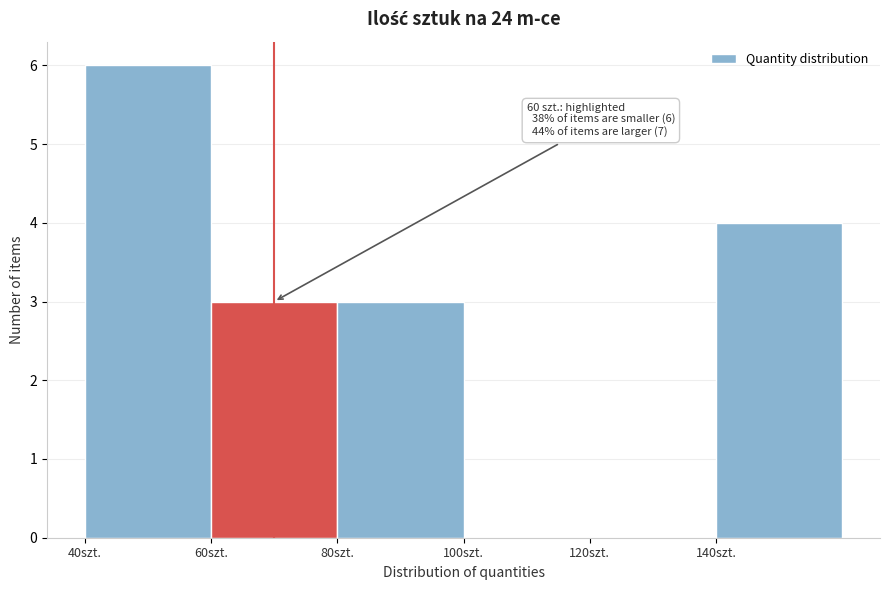

Reading left to right, extract all data points from this chart.

40szt.=6	60szt.=3	80szt.=3	100szt.=0	120szt.=0	140szt.=4